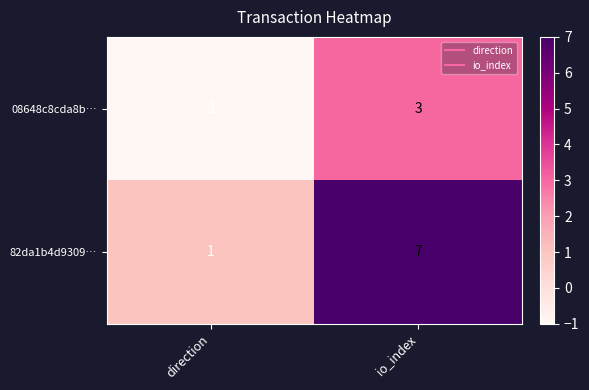

What value does the 82da1b4d9309… series have at io_index?

7